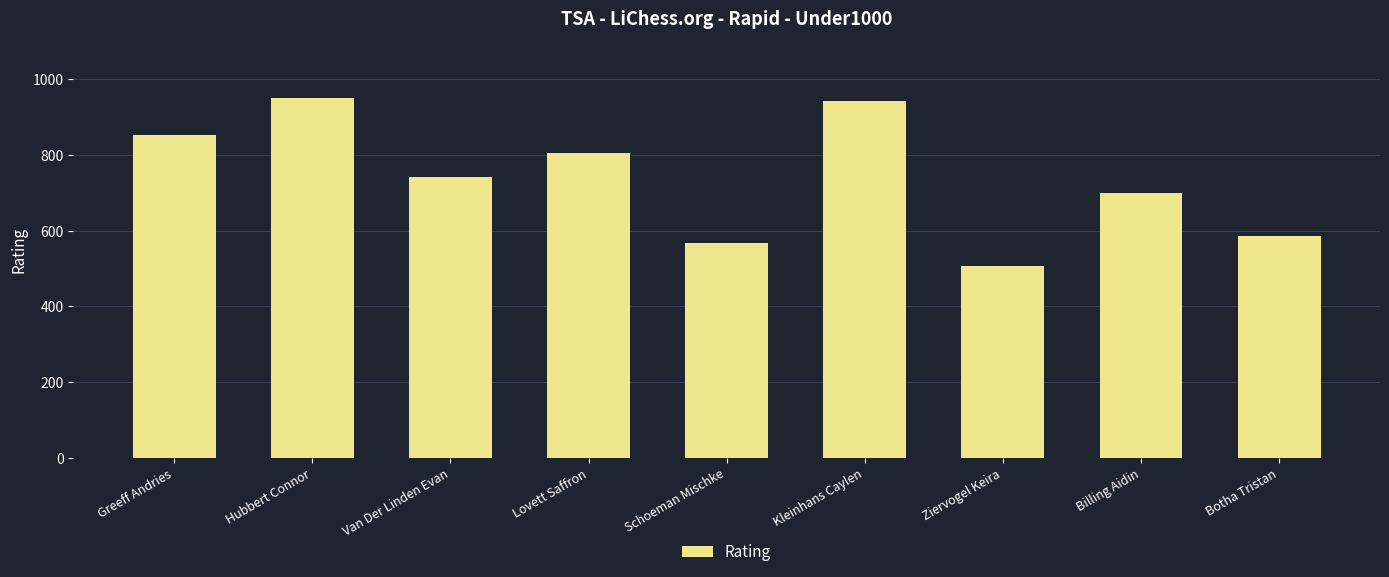

At which category does the chart reach its minimum across all series?

Ziervogel Keira